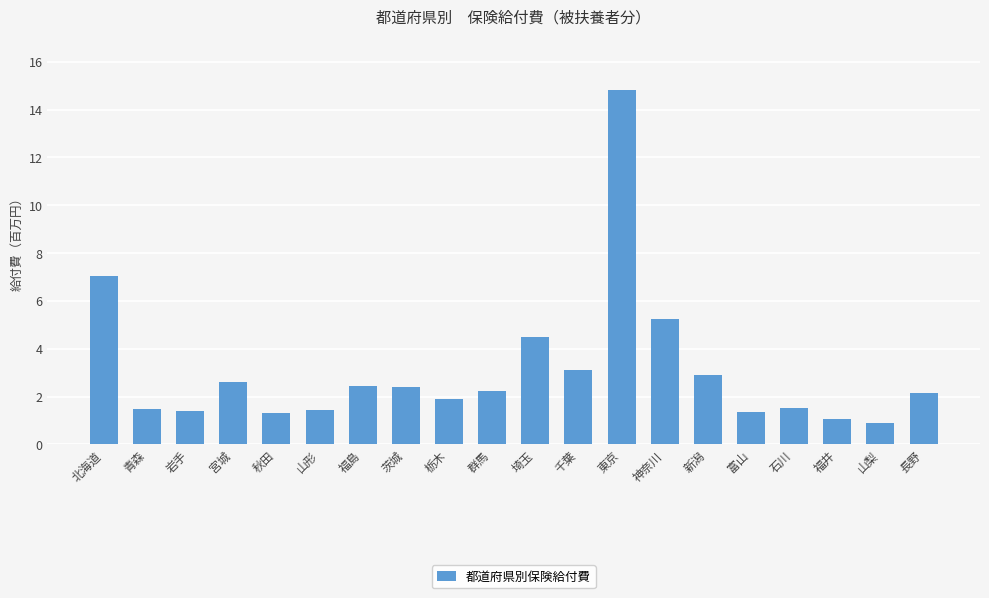

What is the label of the 7th bar from the right?

神奈川